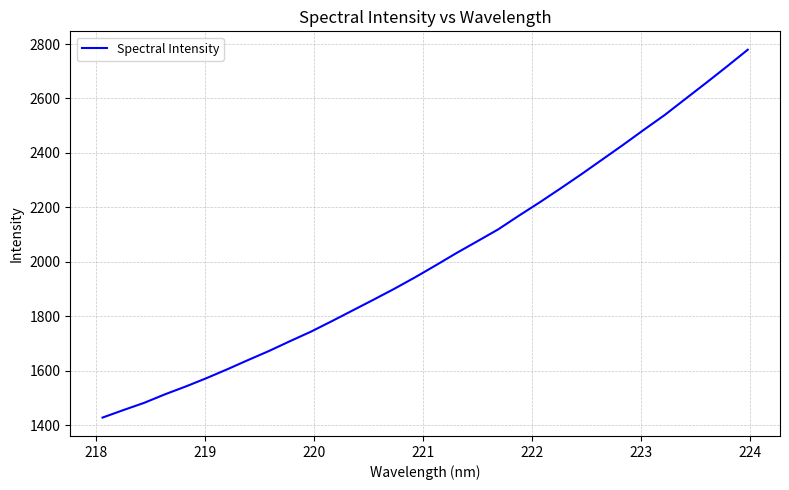

What is the greatest value displayed?

2779.1